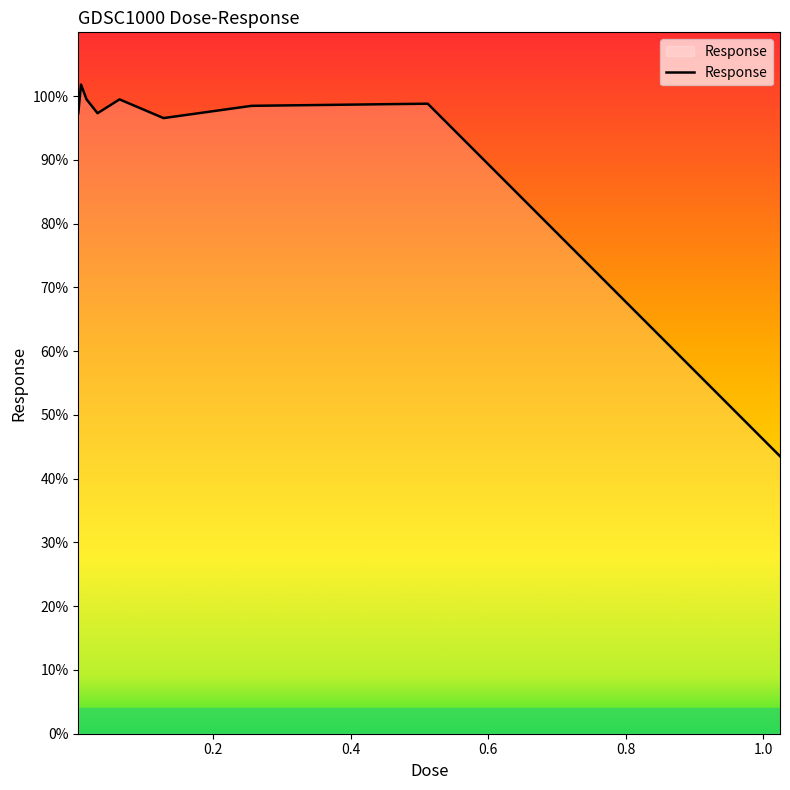

What is the difference between the maximum and minimum values?

58.3